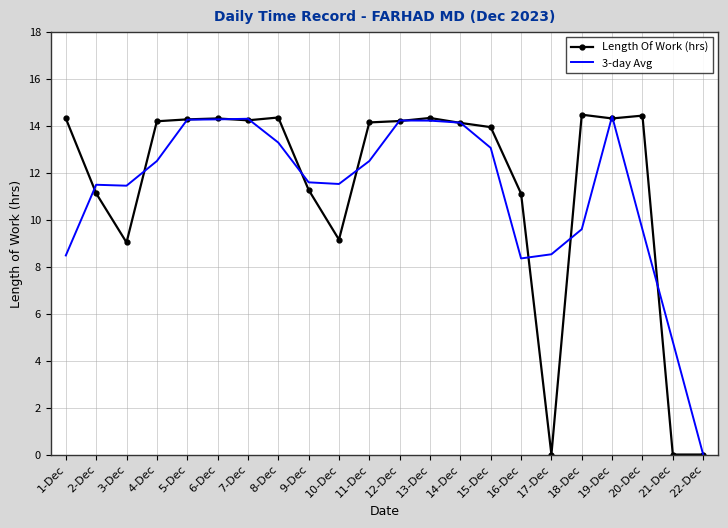

What position from the right is 16-Dec?

7